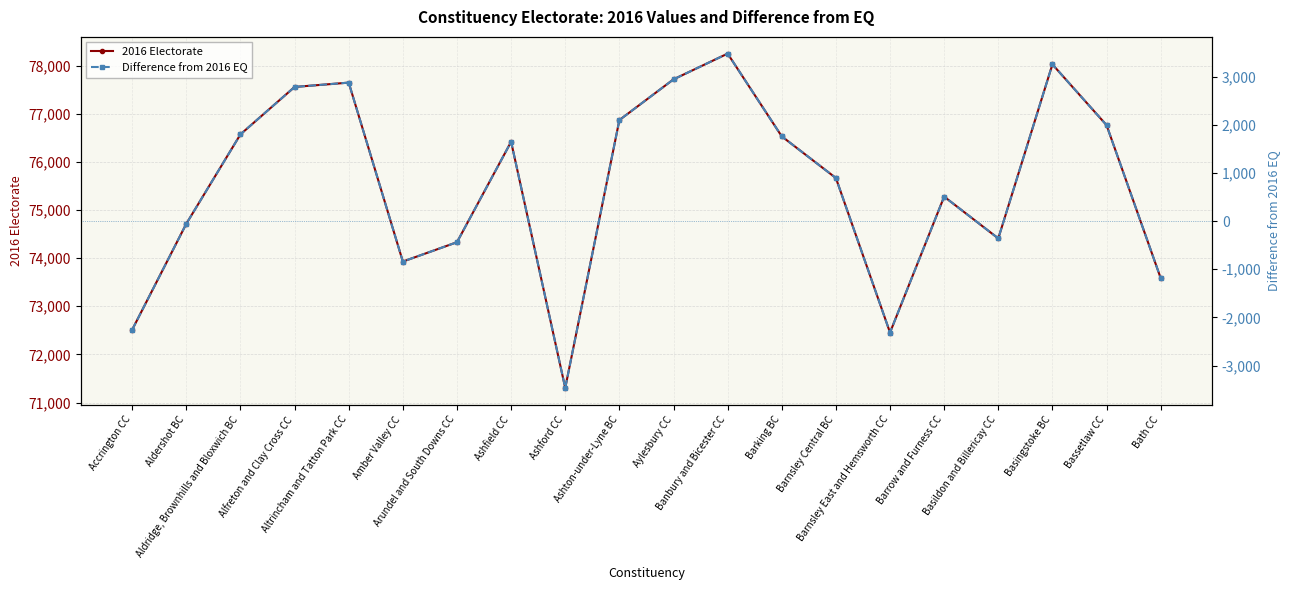

Rank the series by their maximum value, from lowest to highest.

Difference from 2016 EQ, 2016 Electorate